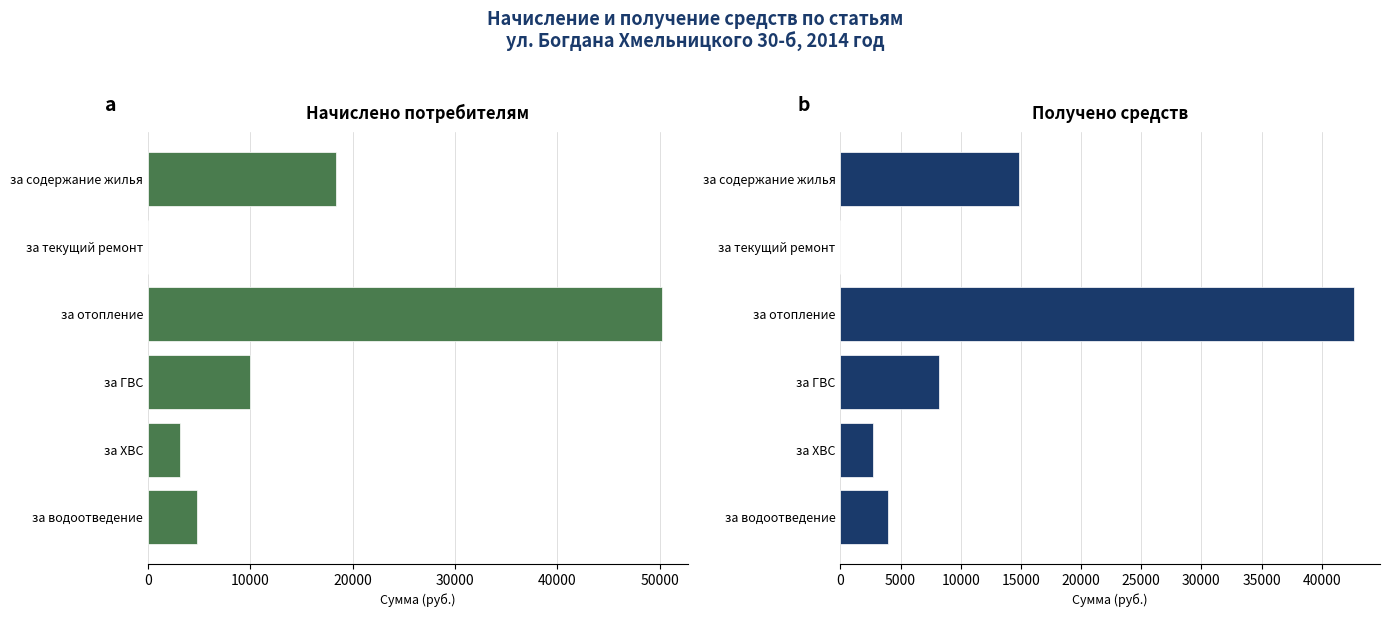

What is the value of the Получено bar at the 1st from the left?

14855.5